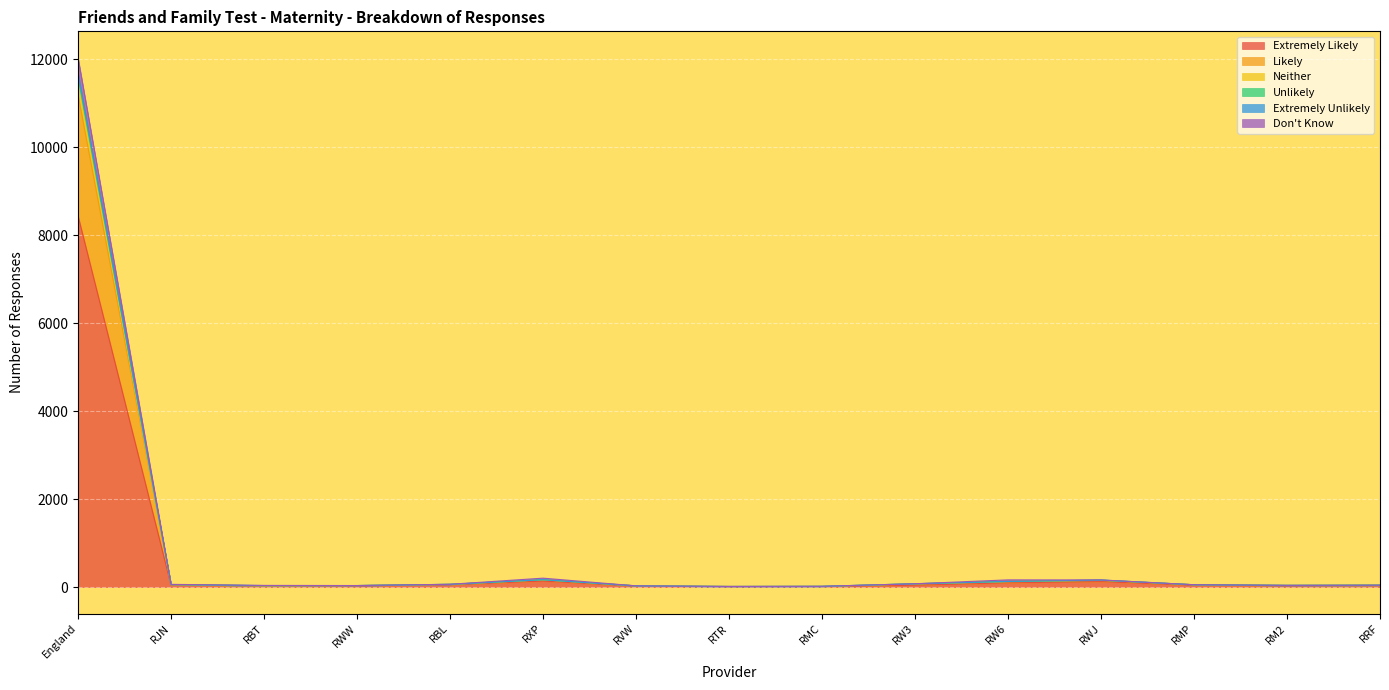

At which category does Extremely Unlikely reach its first local valley?

RJN